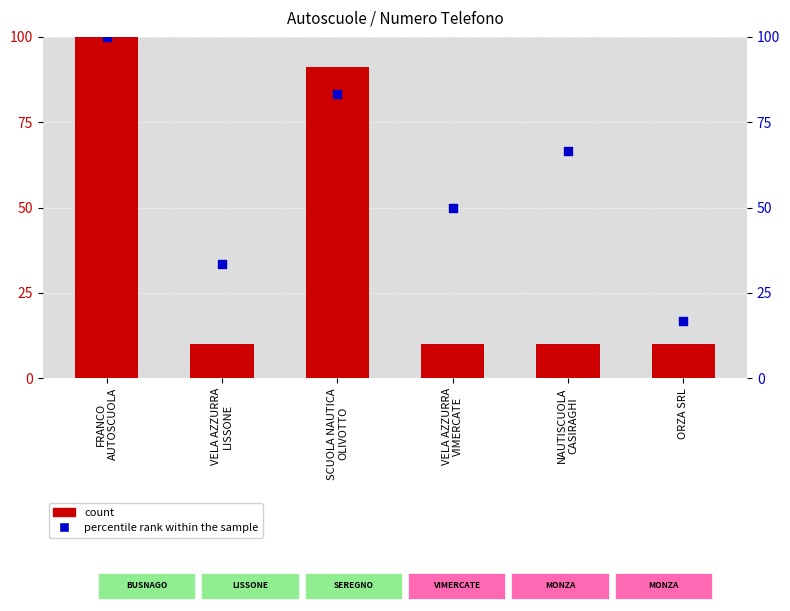

Which series reaches the minimum Y coordinate?

count